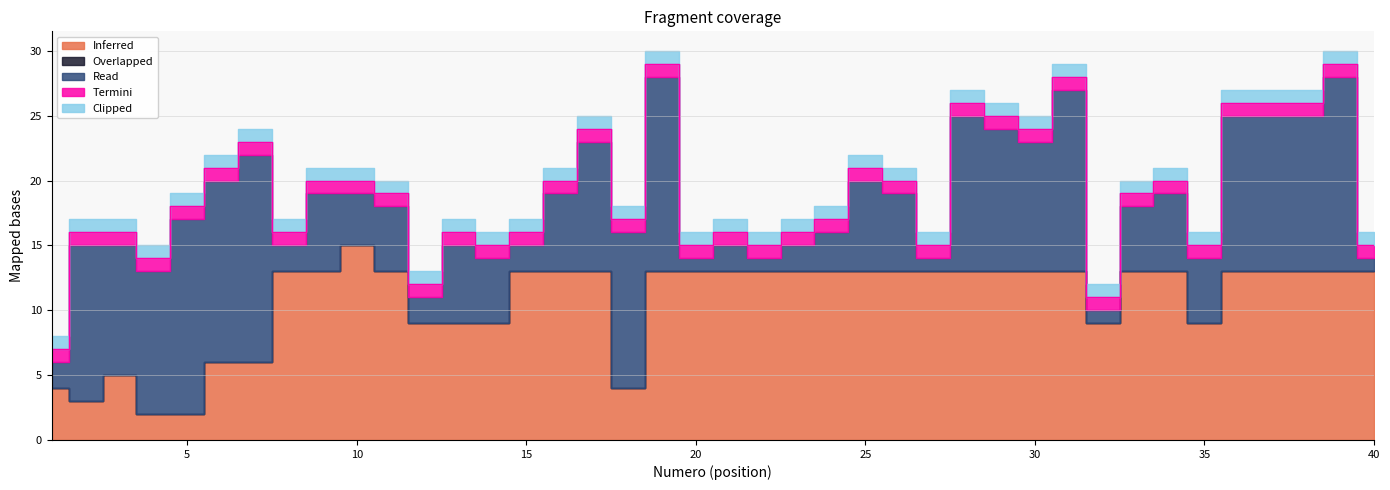

List the series in order of their peak value, highest first.

Read, Inferred, Termini, Clipped, Overlapped